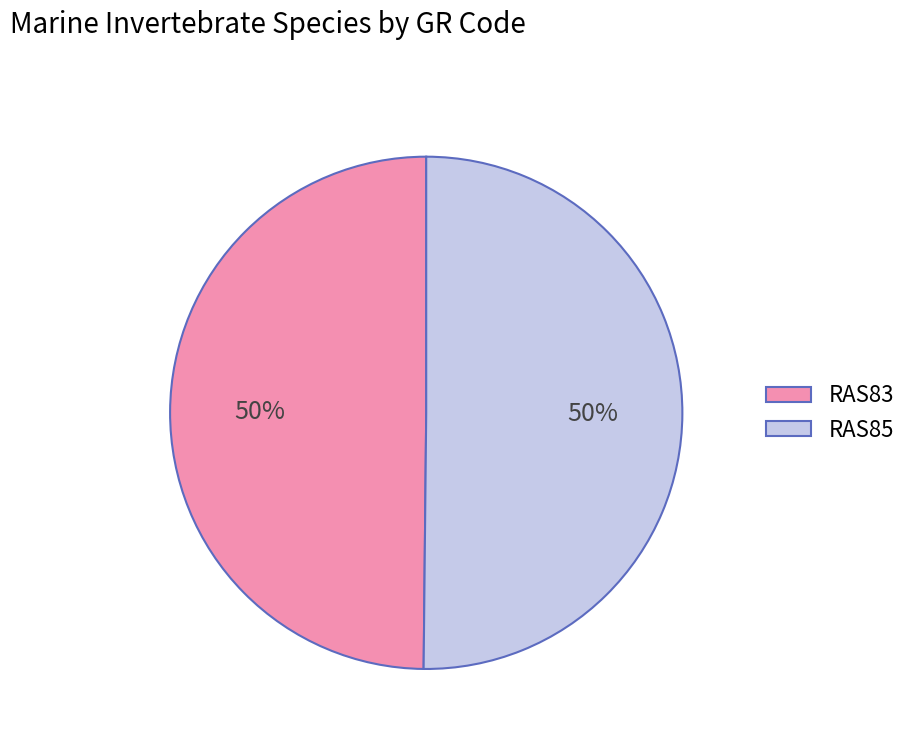

The RAS85 slice represents 50% of the pie. True or false?

True